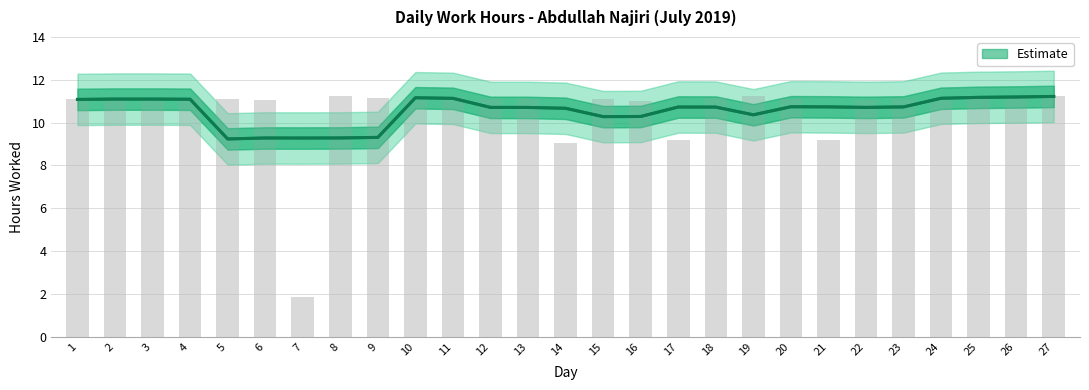

Rank the categories by value from lowest to highest.

5, 7, 6, 8, 9, 15, 16, 19, 14, 13, 12, 22, 18, 17, 23, 21, 20, 1, 4, 2, 3, 11, 24, 10, 25, 26, 27